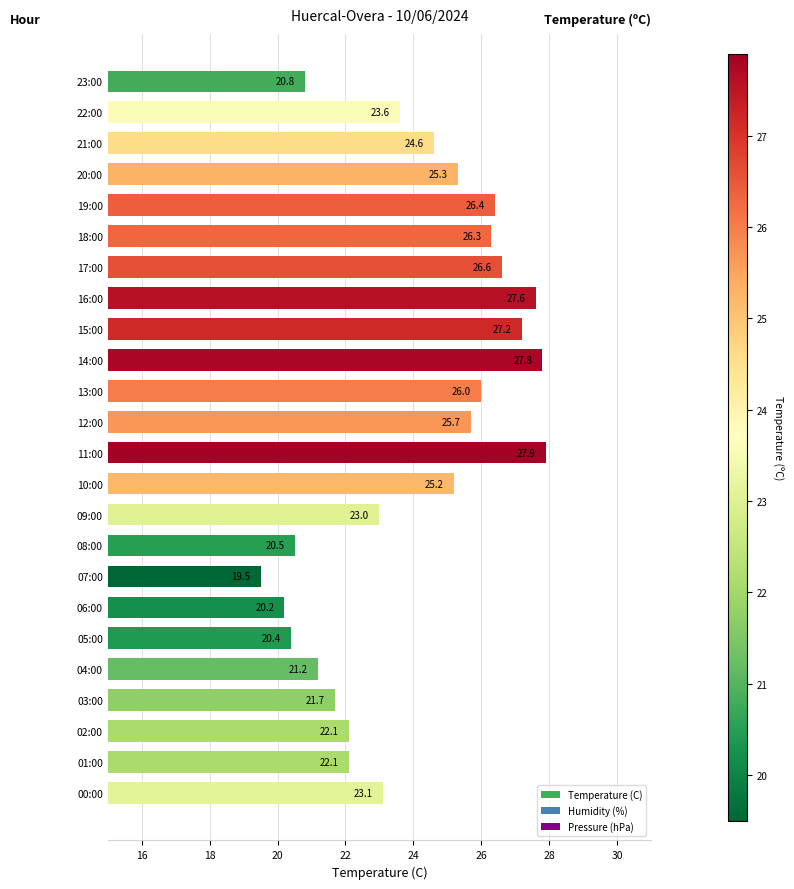

What is the difference between the maximum and minimum values?

8.4